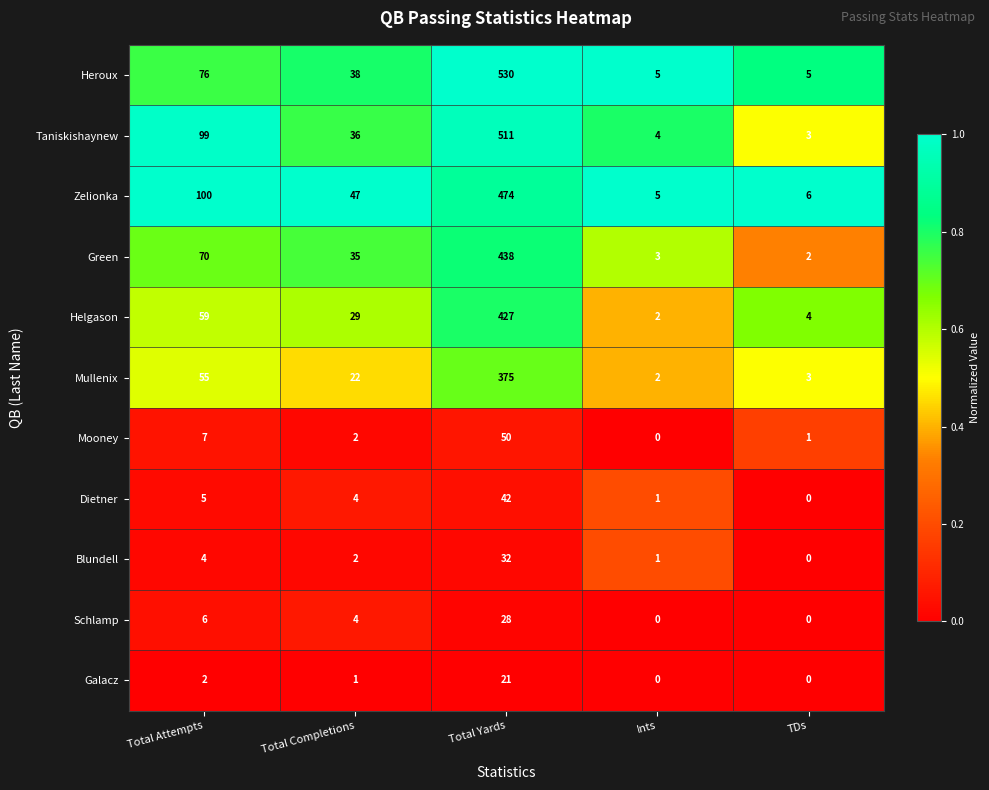

At which label is Schlamp closest to 14?

Total Attempts